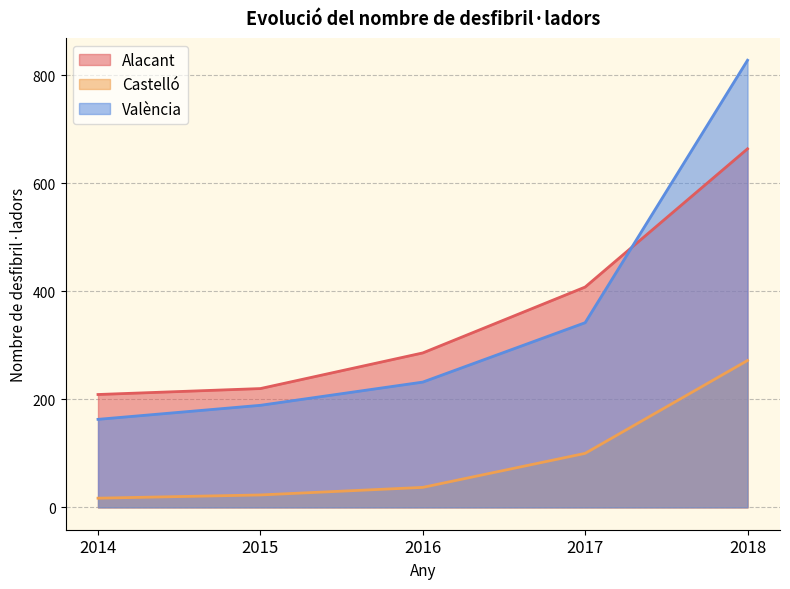

What is the highest value of the València series?

828